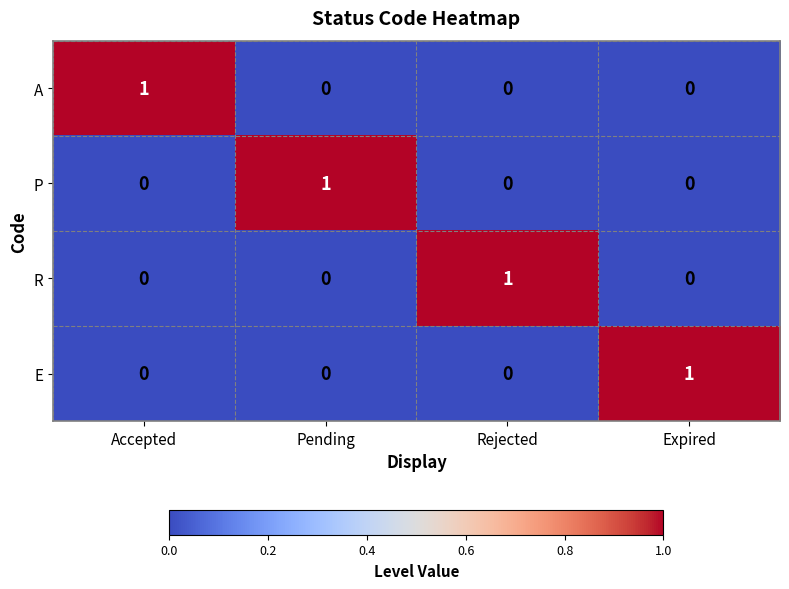

Reading left to right, what are all the values shown in this chart?

A: Accepted=1	Pending=0	Rejected=0	Expired=0
P: Accepted=0	Pending=1	Rejected=0	Expired=0
R: Accepted=0	Pending=0	Rejected=1	Expired=0
E: Accepted=0	Pending=0	Rejected=0	Expired=1